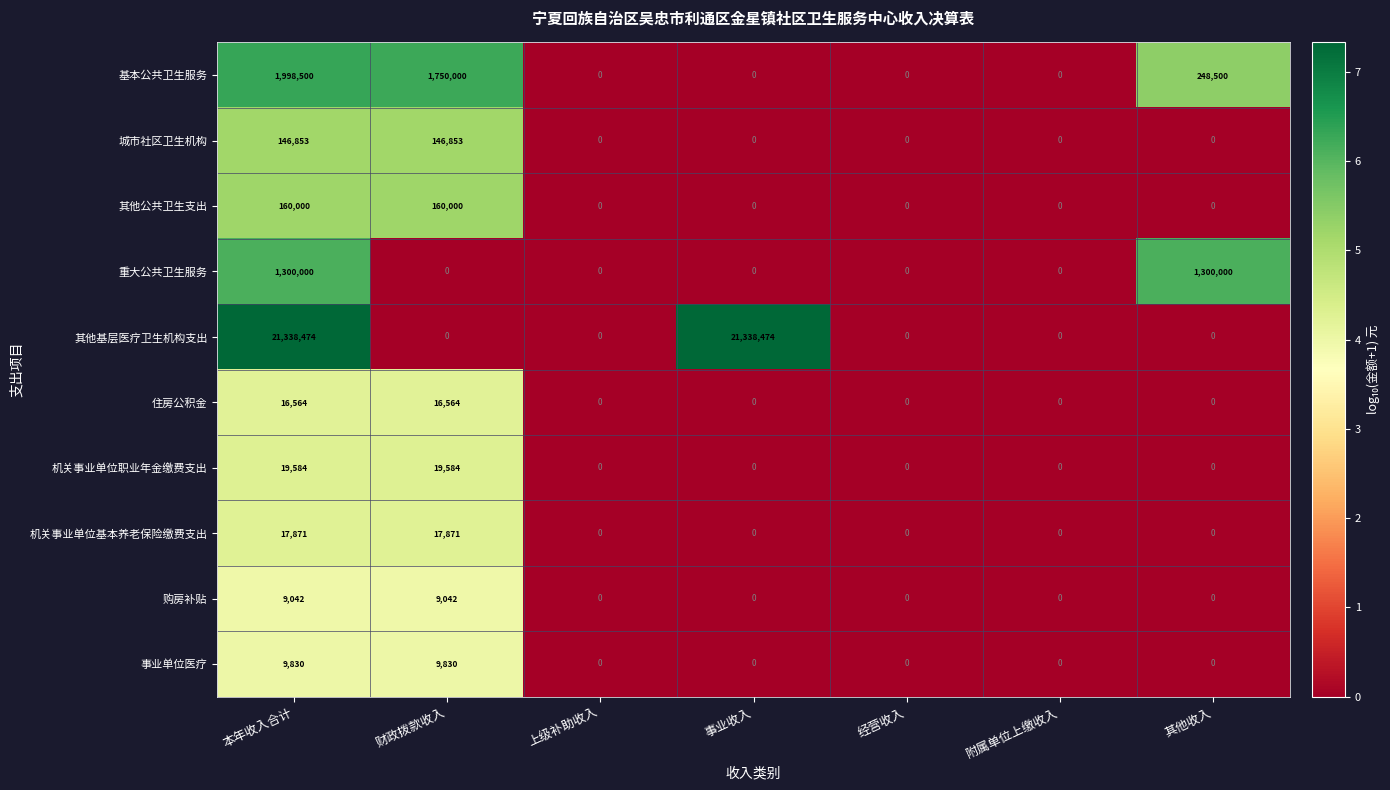

How many 重大公共卫生服务 values are between 0 and 1300000?

7